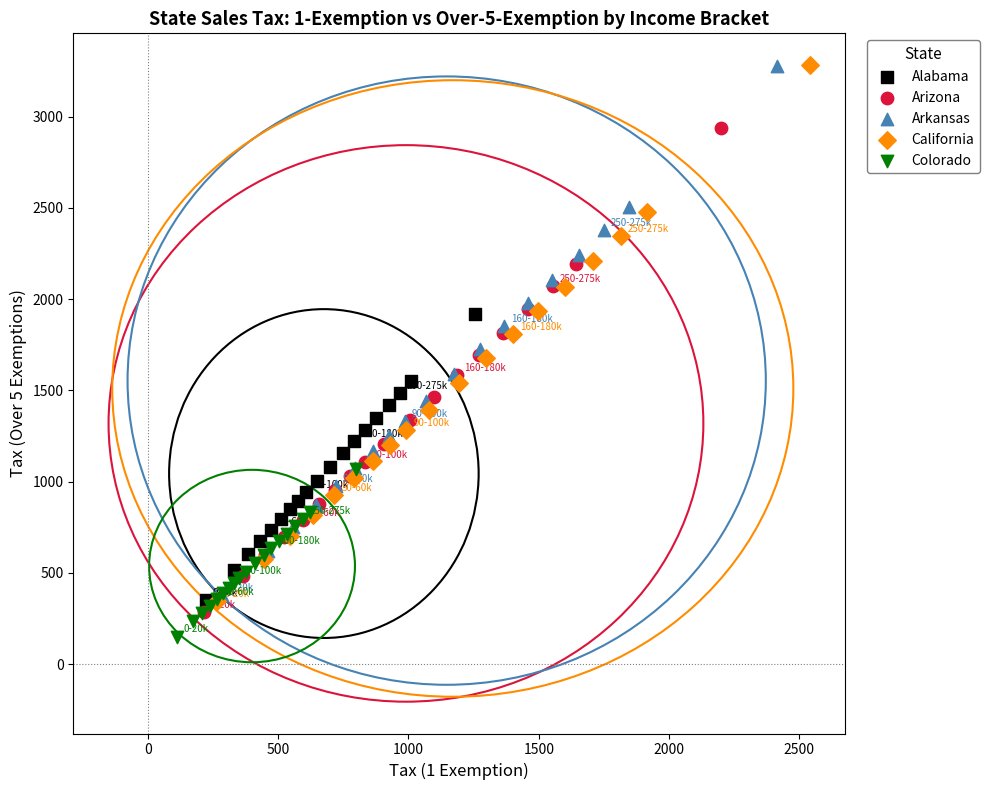

Which series contains the lowest Y value?

Colorado